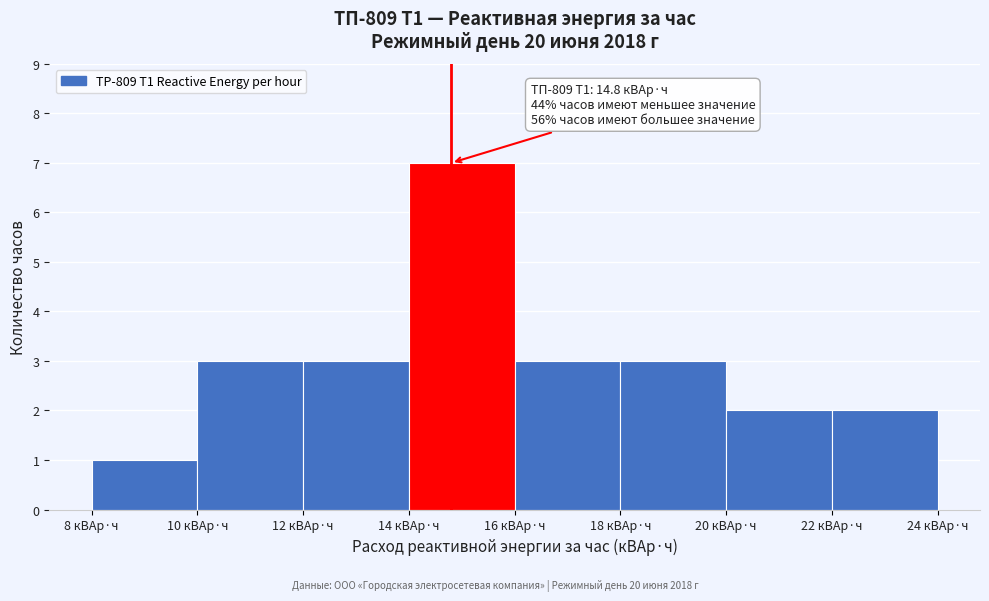

Which range on the x-axis has the tallest bar?

14 to 16